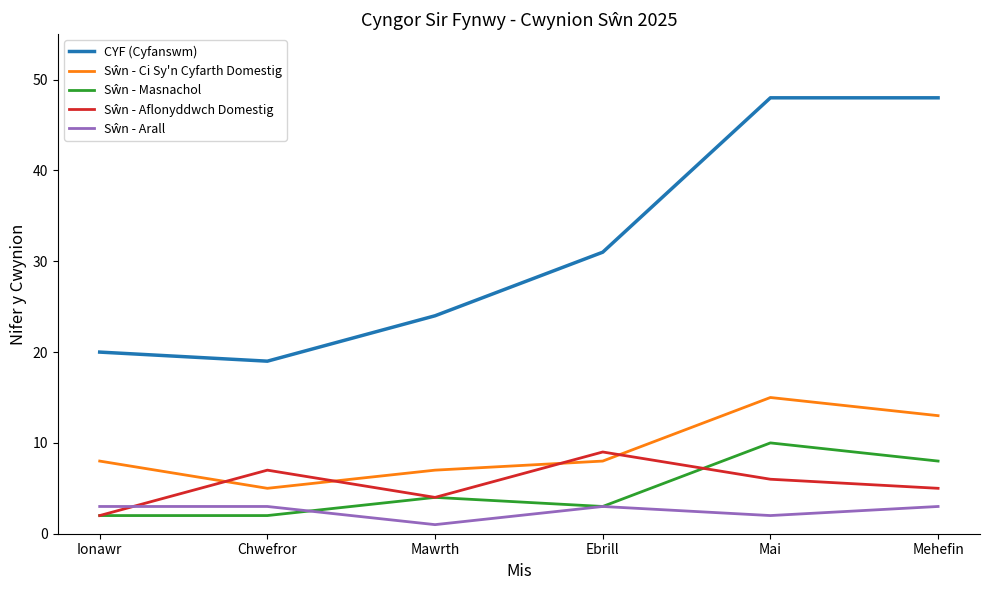

Count the number of categories in the chart.

6